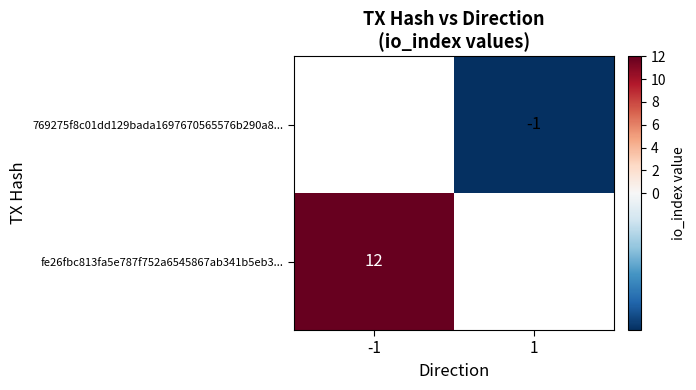

The value of fe26fbc813fa5e787f752a6545867ab341b5eb3... at -1 is 12. True or false?

True